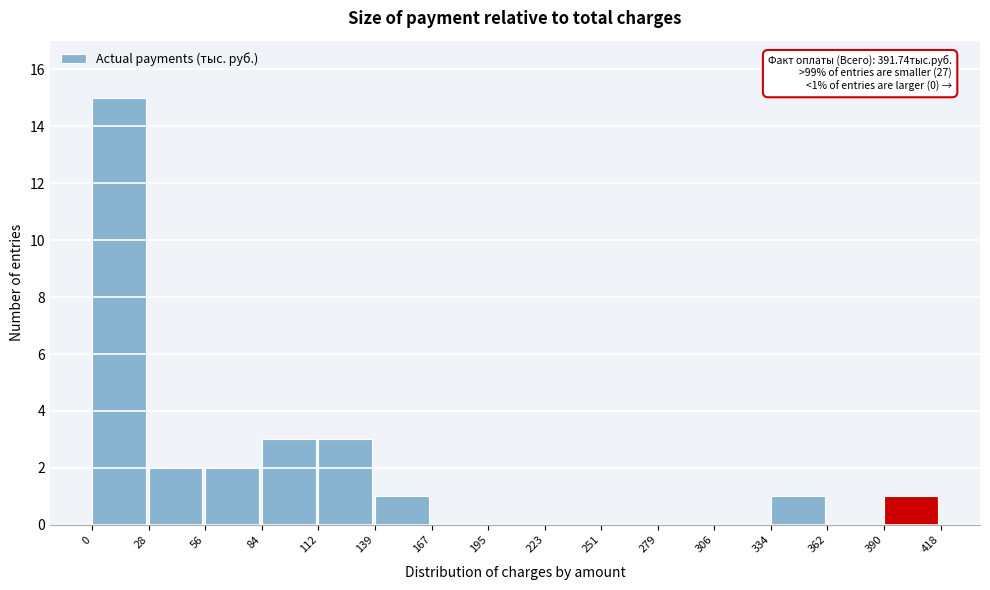

Over which range of the x-axis is the bar tallest?

0 to 28